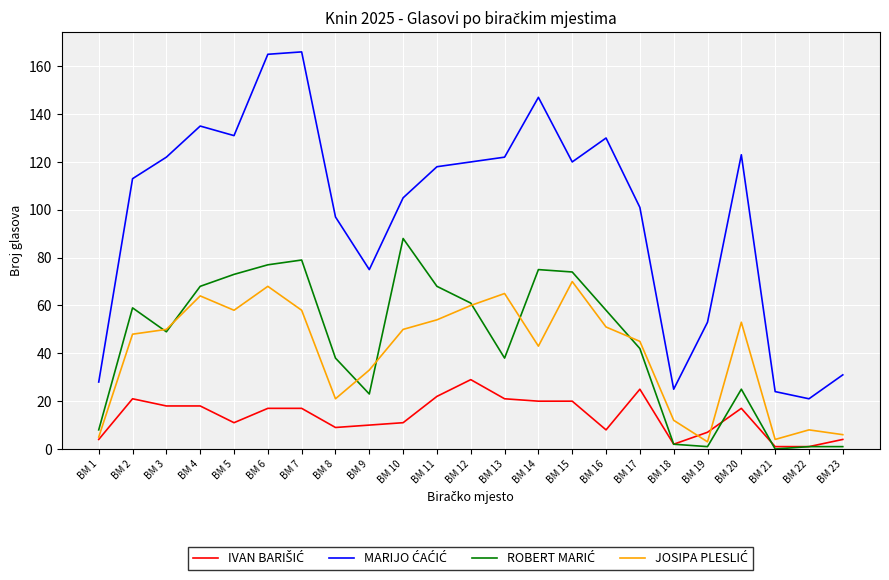

What is the spread (max minus min) of values at BM 15?

100